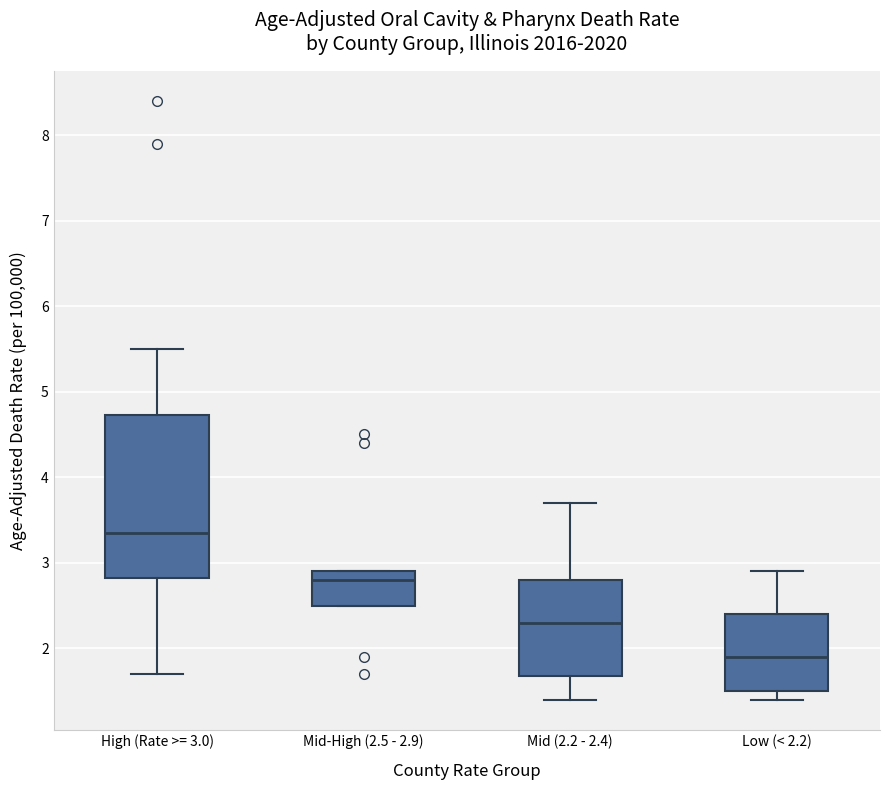

Which box has the highest median line?

High (Rate >= 3.0)